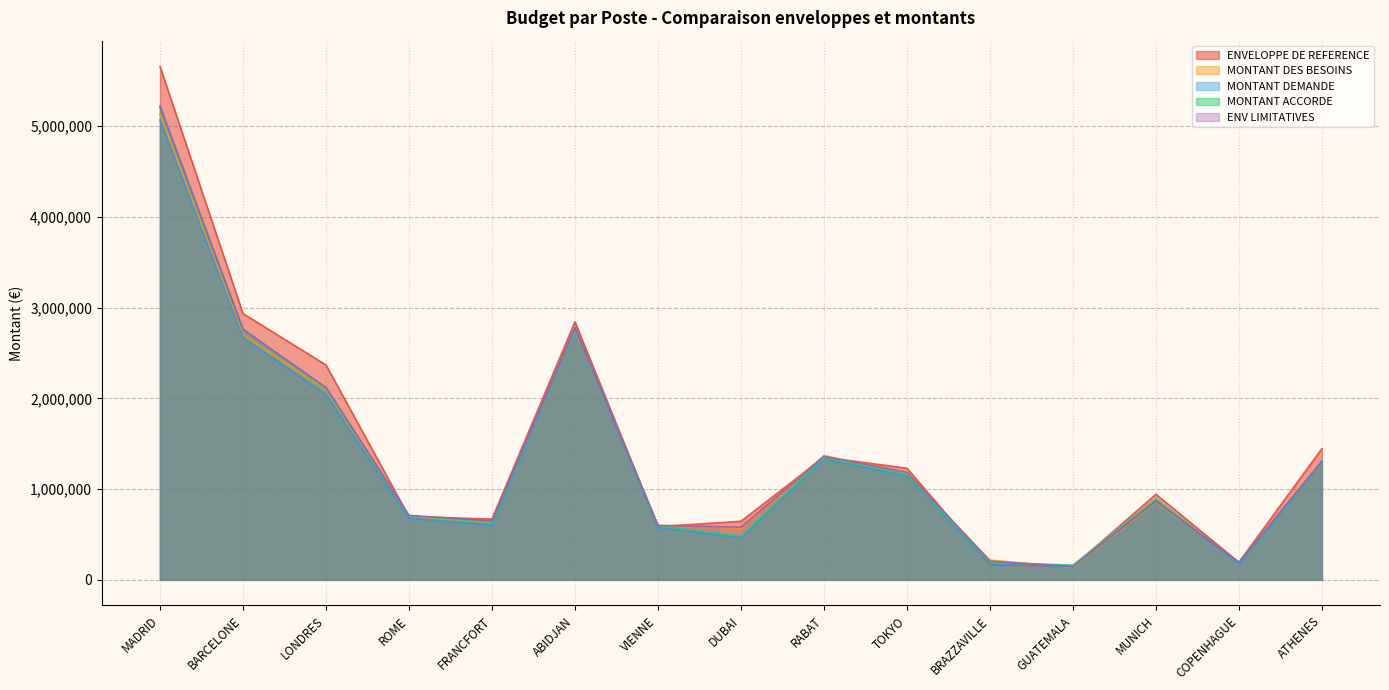

What is the sum of all MONTANT DEMANDE values?

19984779.4